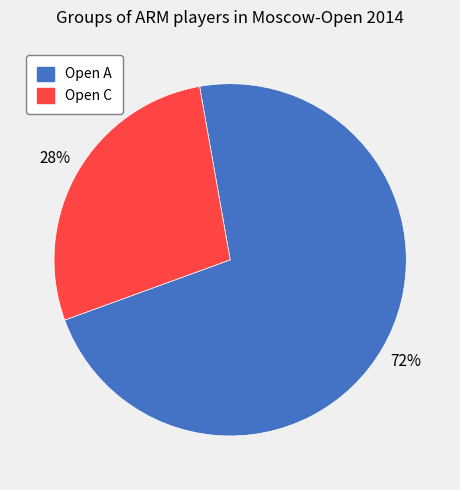

To the nearest percent, what is the combined percentage of Open C and Open A?

100%